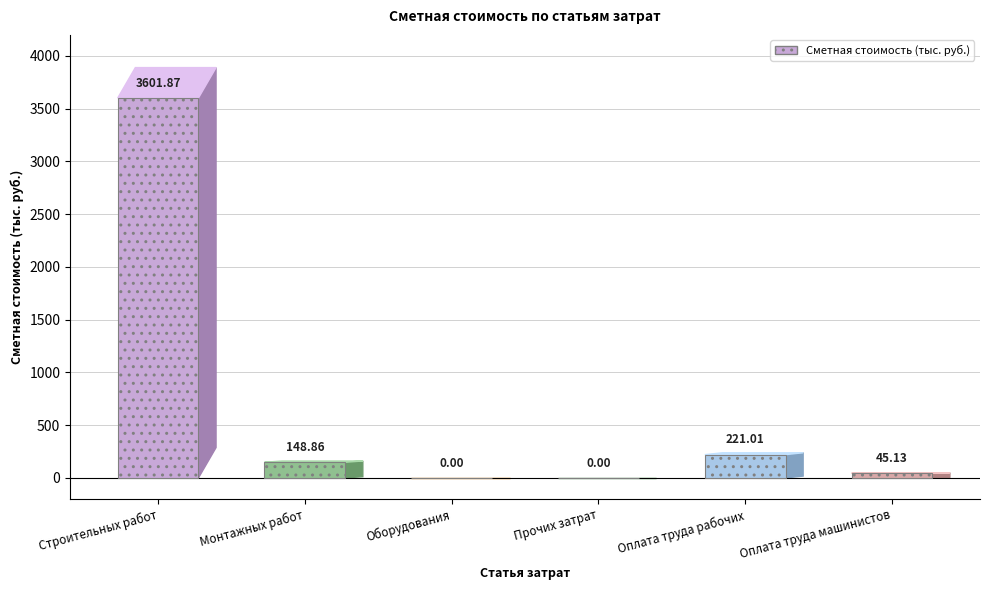

True or false: the data shows 221.0 at Оплата труда рабочих.

True